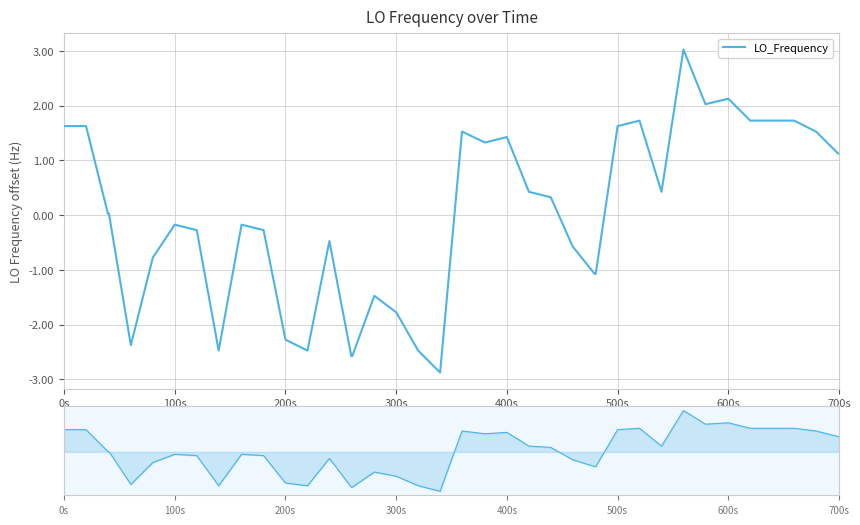

Count the number of data series in this chart.

1